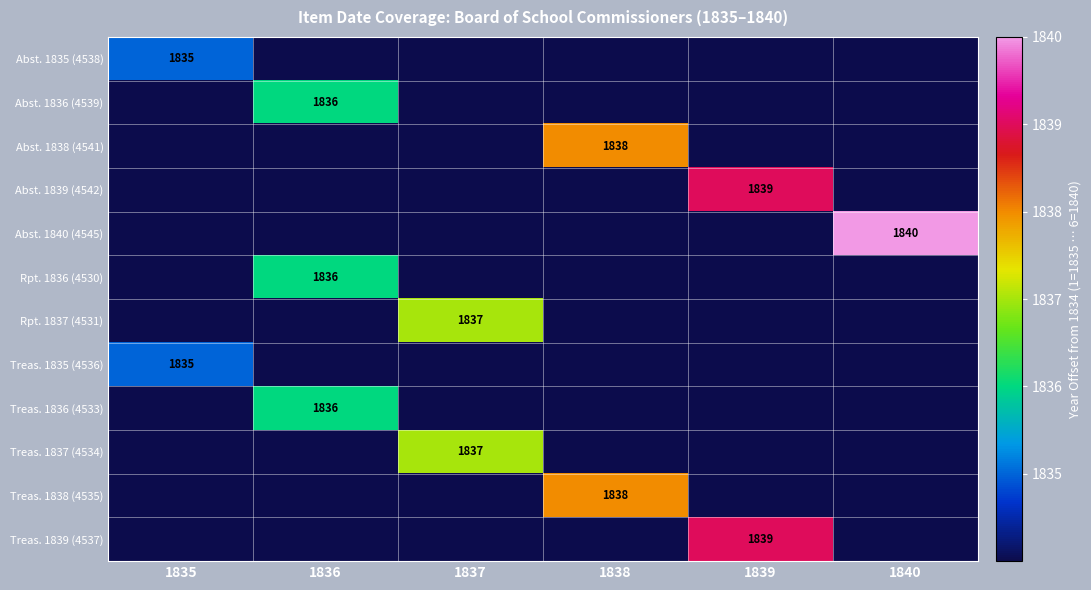

The value of Treas. 1836 (4533) at 1836 is 1836. True or false?

True